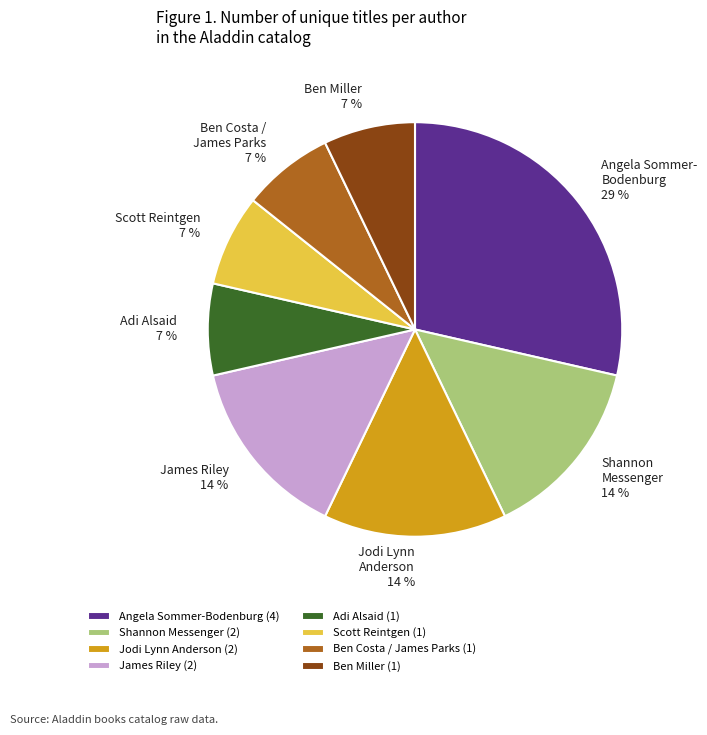

Do Ben Miller and Ben Costa / James Parks together represent more than half of the pie?

No